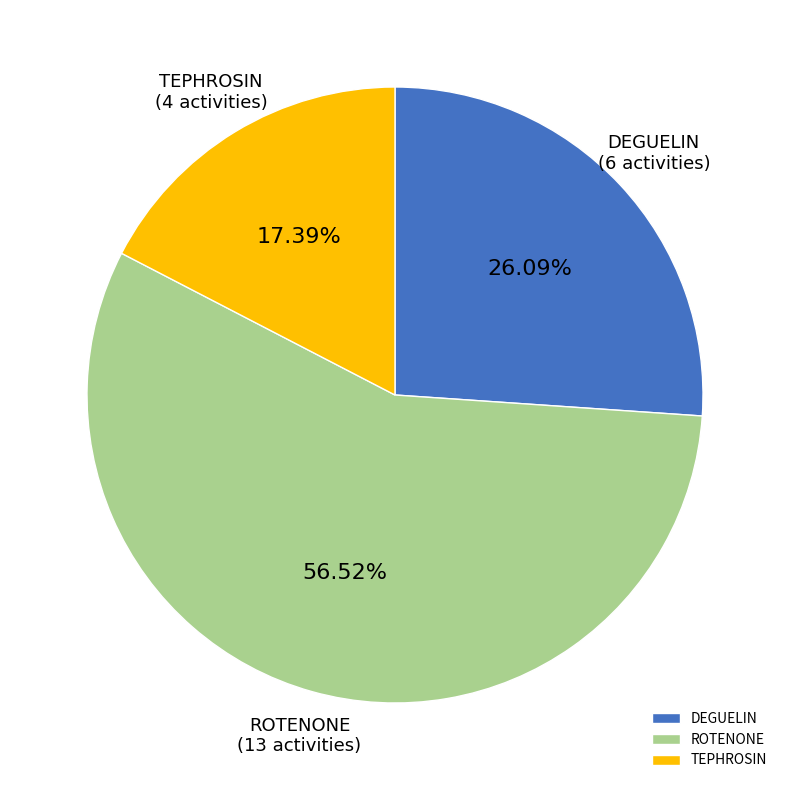

To the nearest percent, what is the difference between the largest and smallest slice percentages?

39%